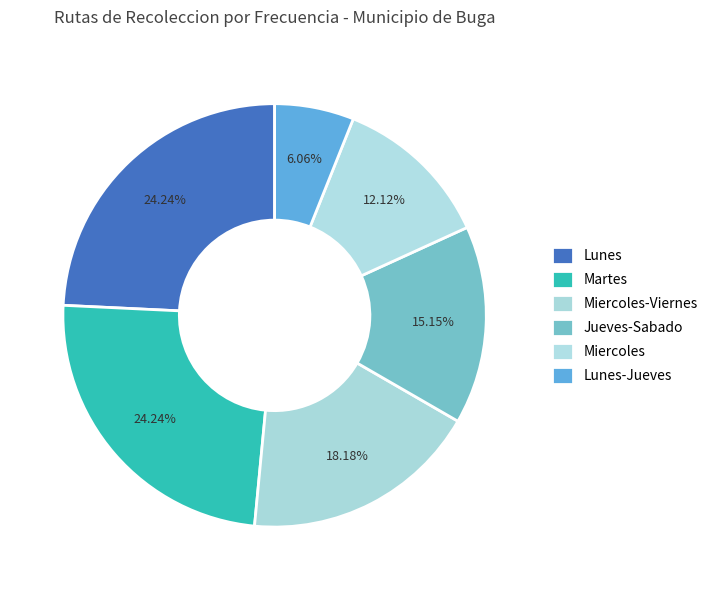

Does Miercoles-Viernes represent more than half of the total?

No